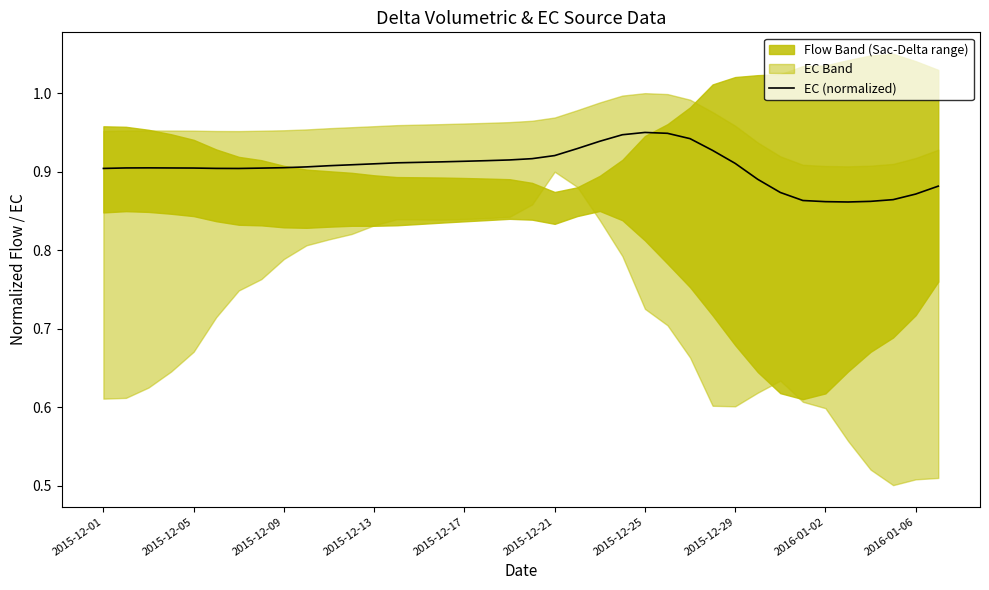

True or false: the data shows 0.9 at 27.

True